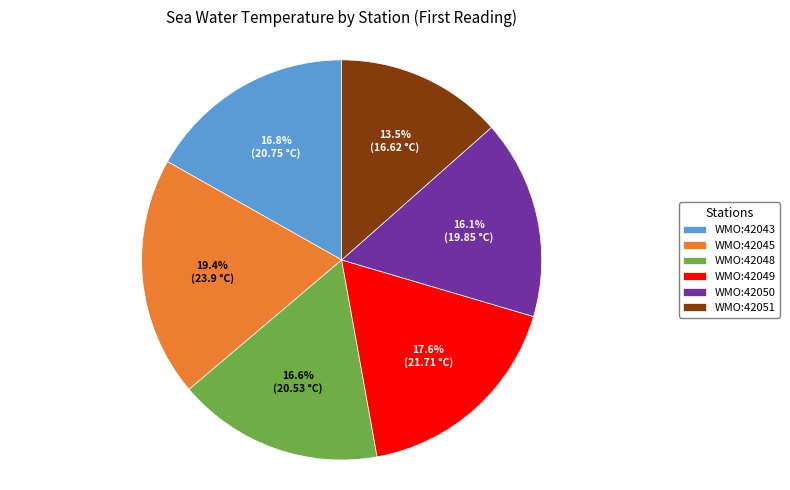

What is the largest slice in the pie chart?

WMO:42045